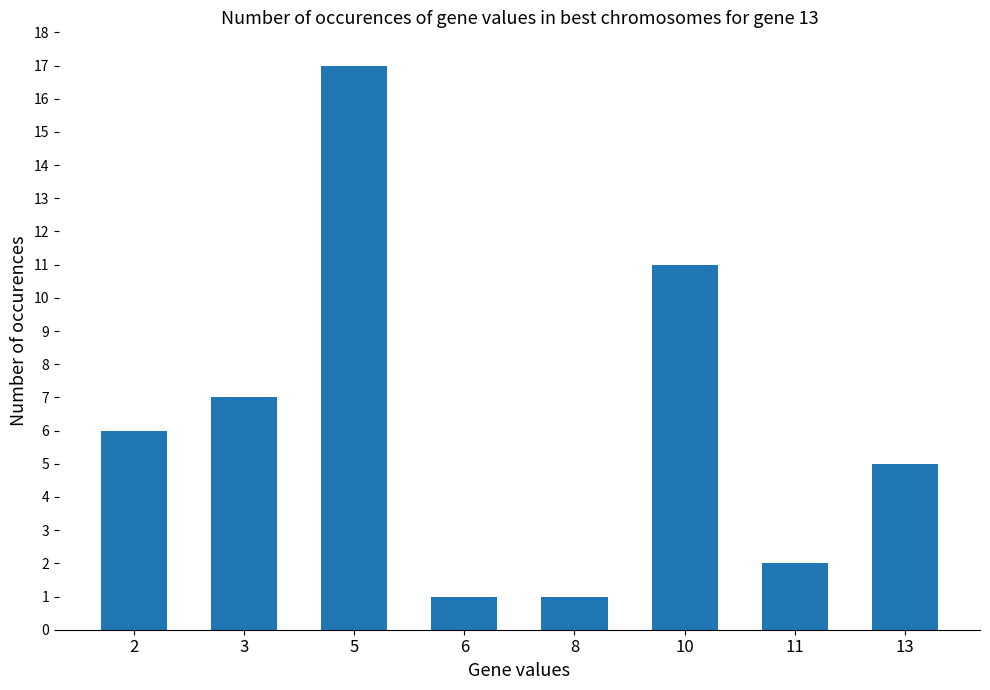

The value at 6 is 0. True or false?

False